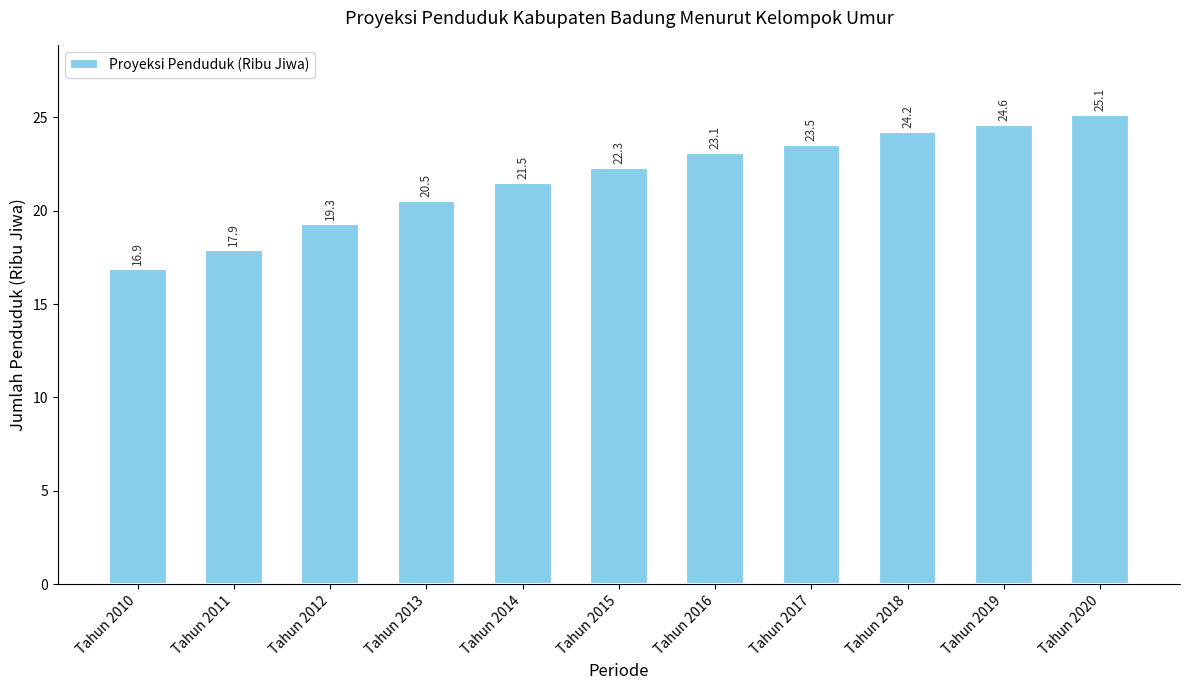

Reading left to right, extract all data points from this chart.

Tahun 2010=16.9	Tahun 2011=17.9	Tahun 2012=19.3	Tahun 2013=20.5	Tahun 2014=21.5	Tahun 2015=22.3	Tahun 2016=23.1	Tahun 2017=23.5	Tahun 2018=24.2	Tahun 2019=24.6	Tahun 2020=25.1